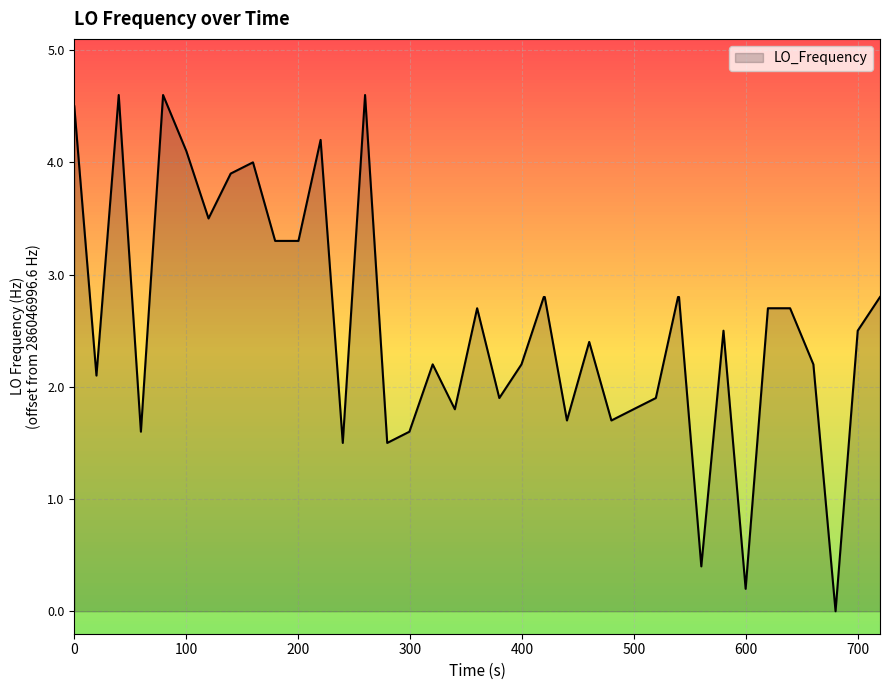

What is the maximum value shown in the chart?

4.6